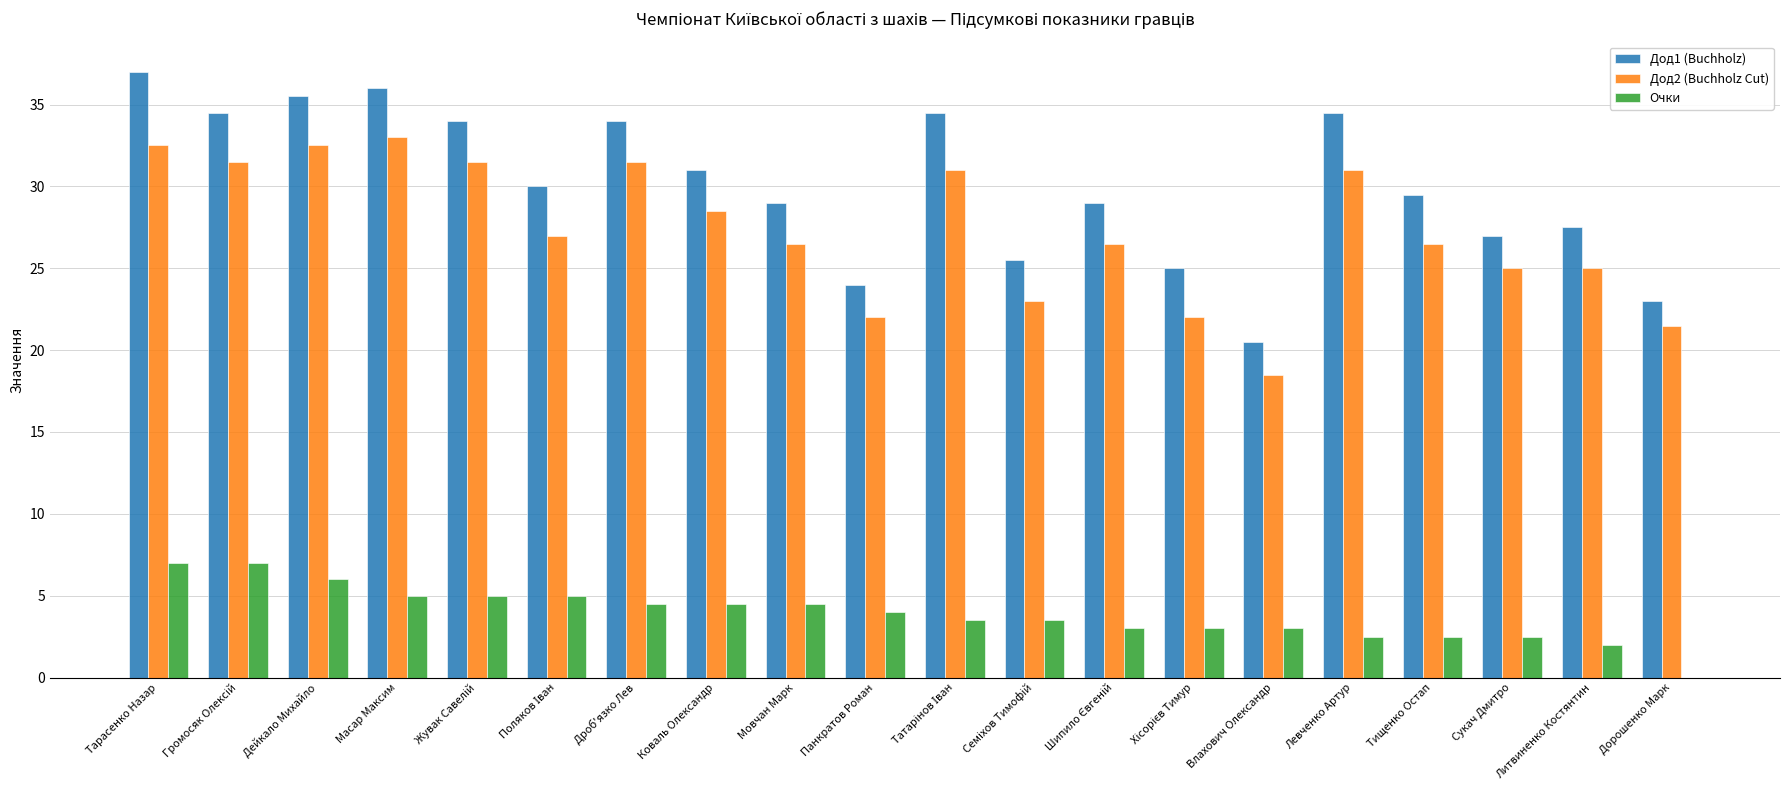

Count the number of data series in this chart.

3